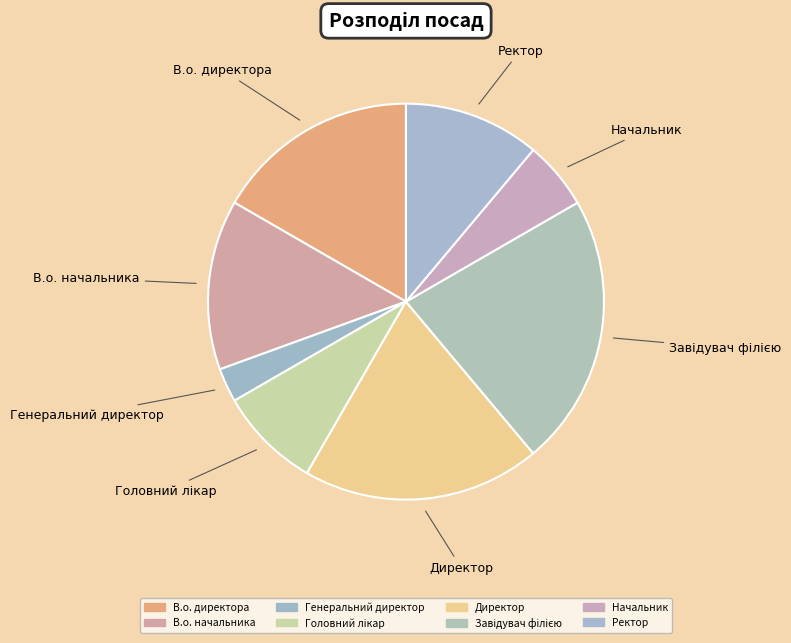

How many slices are in this pie chart?

8